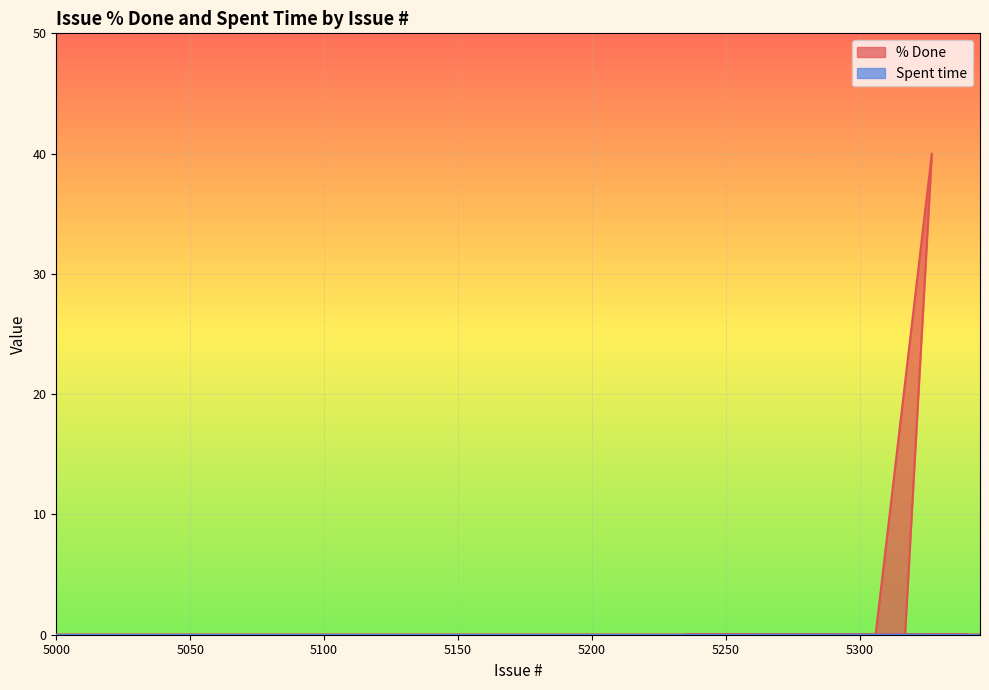

List the labels in order of value, largest first.

5327, 5318, 5257, 5301, 5236, 5235, 5315, 5326, 5292, 5000, 5312, 5345, 5316, 5306, 5317, 5291, 5321, 5340, 5339, 5328